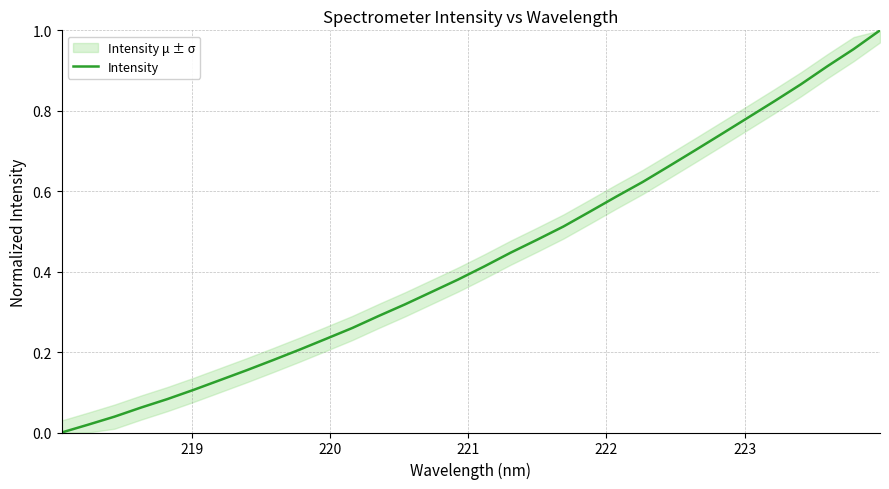

How many distinct data groups are displayed?

1